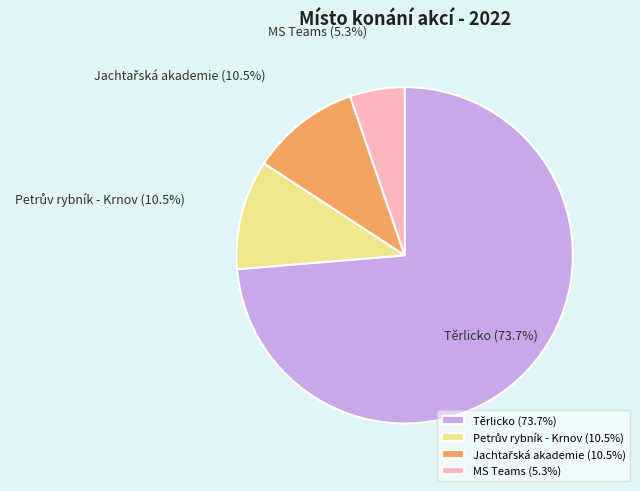

To the nearest percent, what is the average slice percentage?

25%